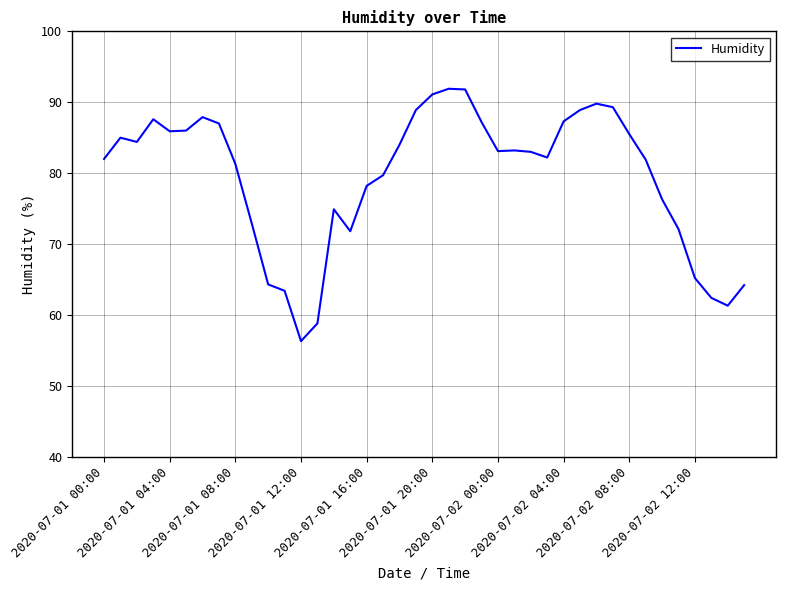

What is the difference between the maximum and minimum values?

35.6